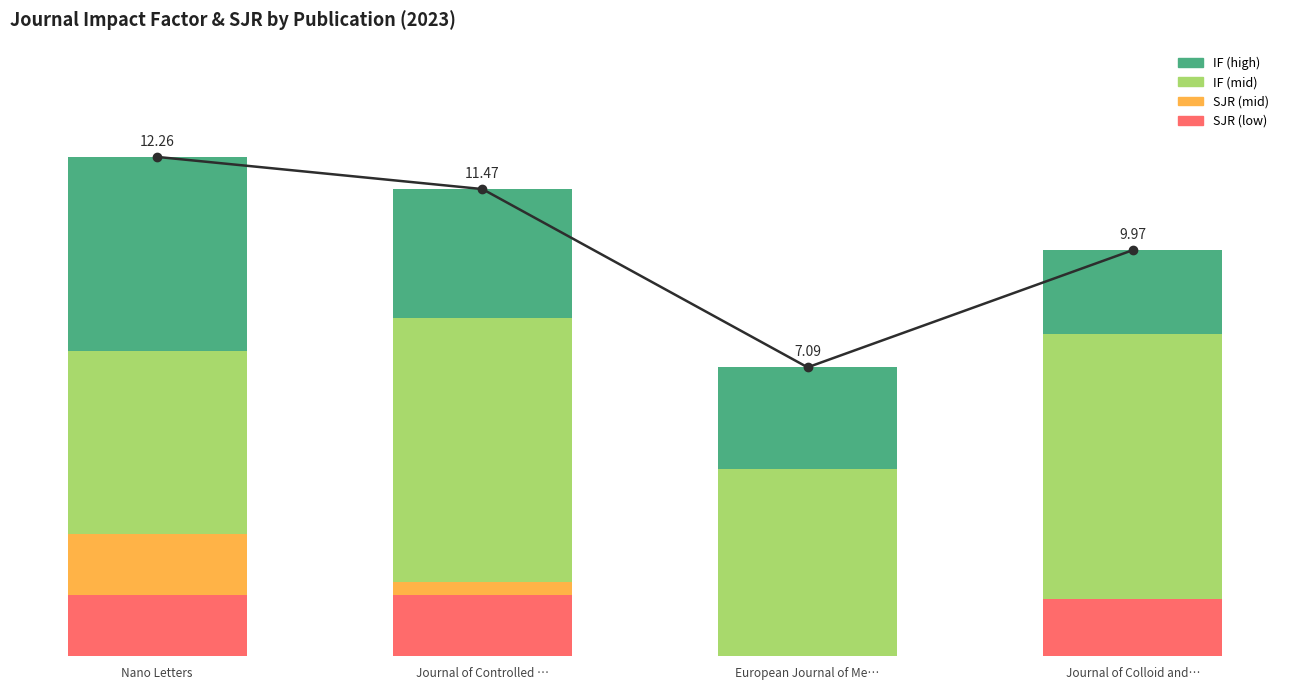

At which category does the chart reach its peak across all series?

Nano Letters